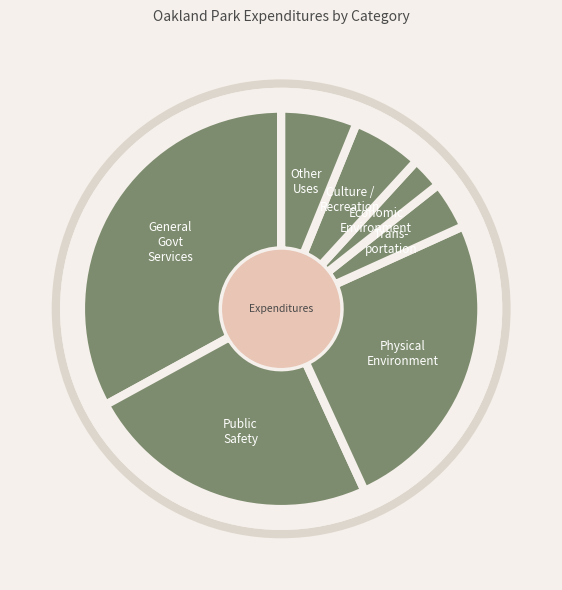

Is there any slice that represents more than half of the pie?

No